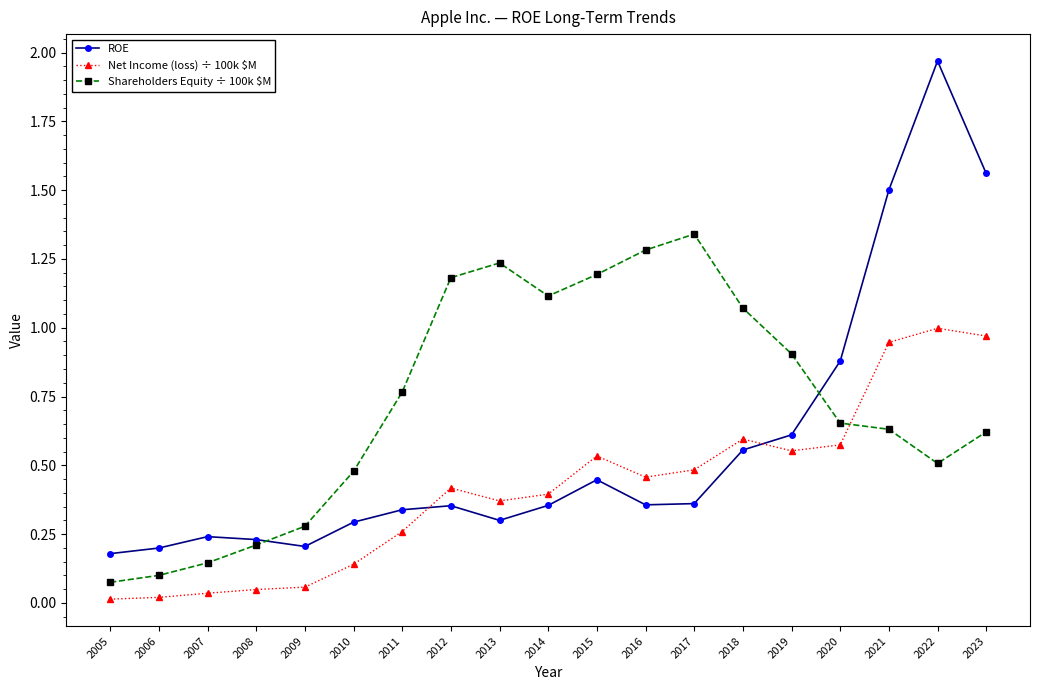

List the series in order of their overall mean, highest first.

Shareholders Equity ÷ 100k $M, ROE, Net Income (loss) ÷ 100k $M